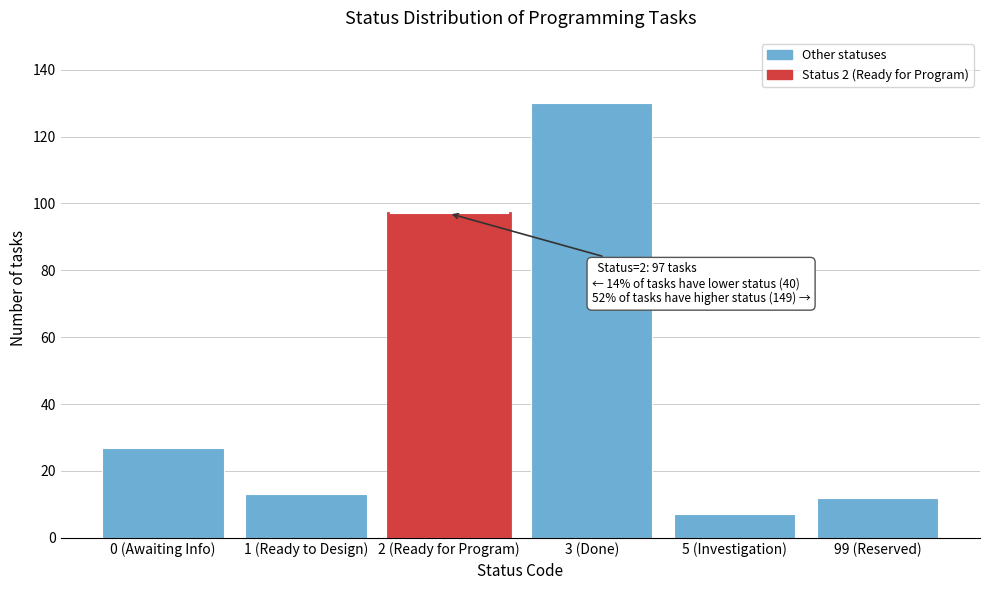

Reading right to left, transcribe all the data shown in this chart.

99 (Reserved)=12	5 (Investigation)=7	3 (Done)=130	2 (Ready for Program)=97	1 (Ready to Design)=13	0 (Awaiting Info)=27